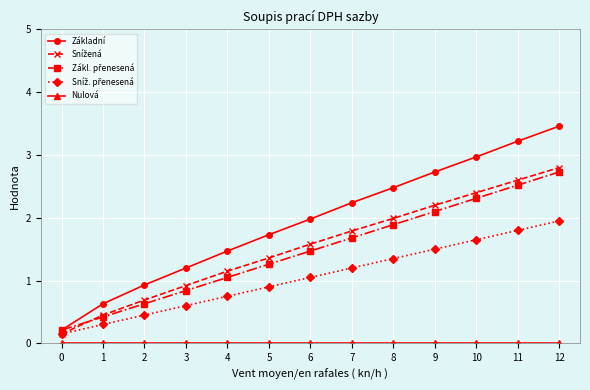

How many distinct data groups are displayed?

5